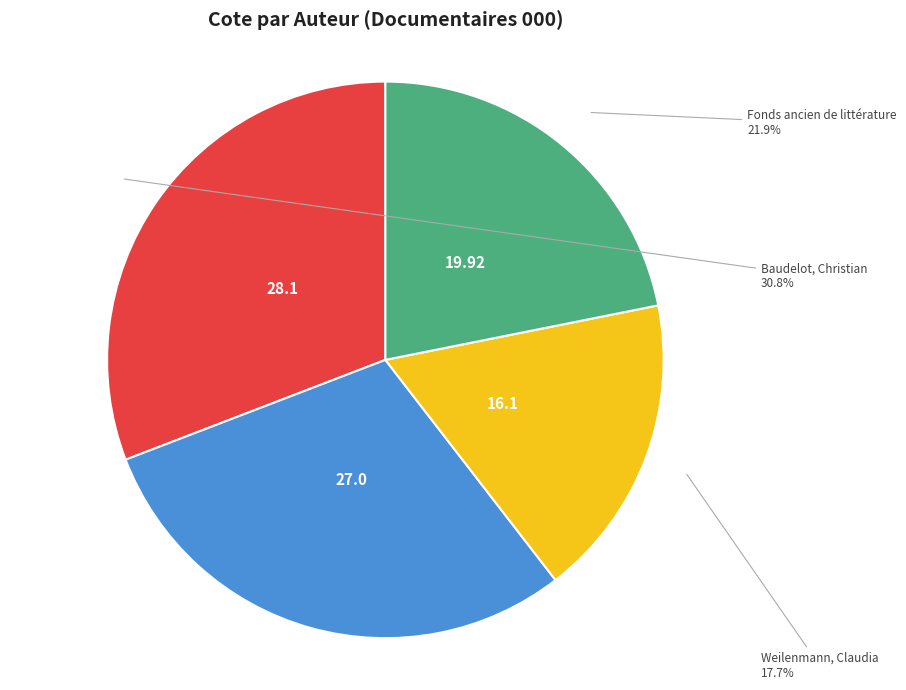

How many slices are in this pie chart?

4